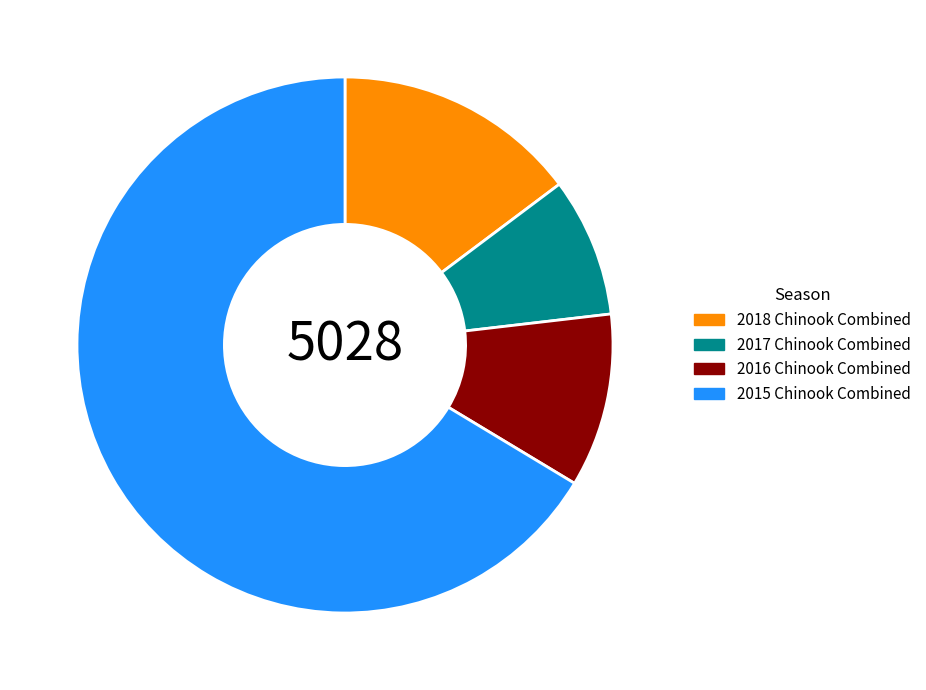

Which has a higher value, 2017 Chinook Combined or 2015 Chinook Combined?

2015 Chinook Combined